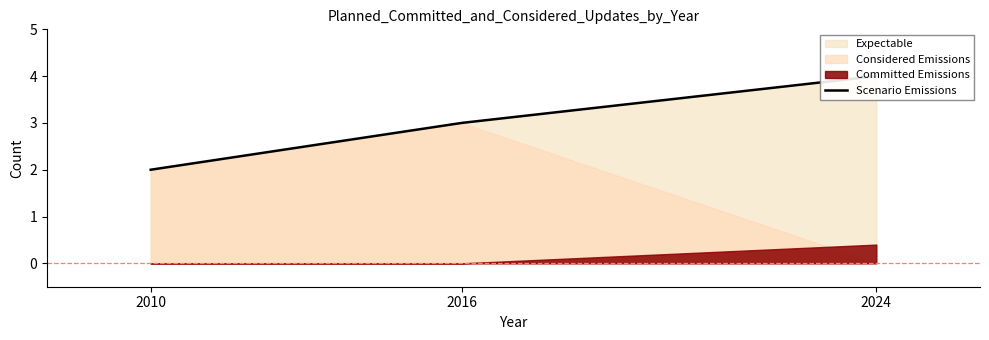

At which category does the chart reach its minimum across all series?

2010